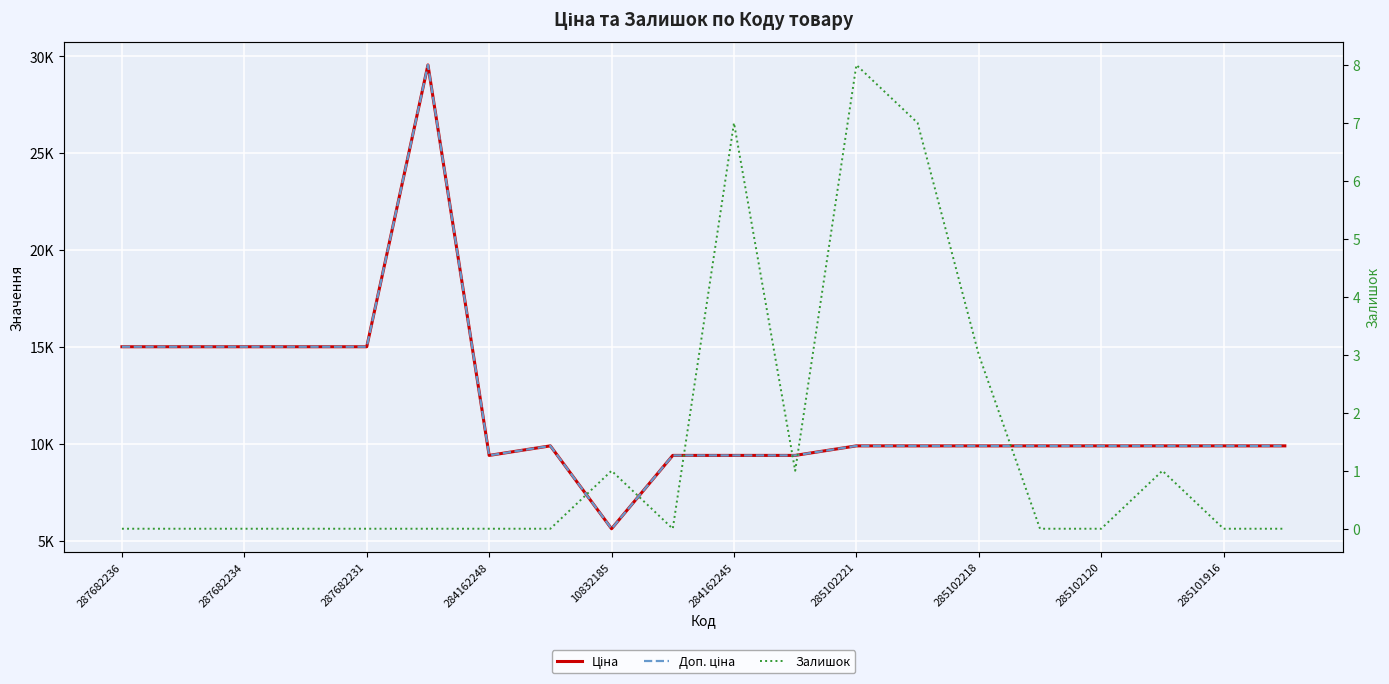

What are all the series names shown in the legend?

Ціна, Доп. ціна, Залишок